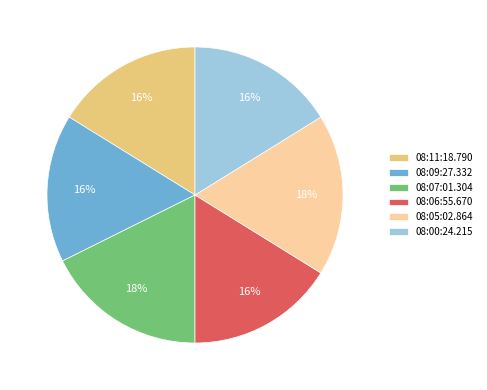

To the nearest percent, what is the average slice percentage?

17%